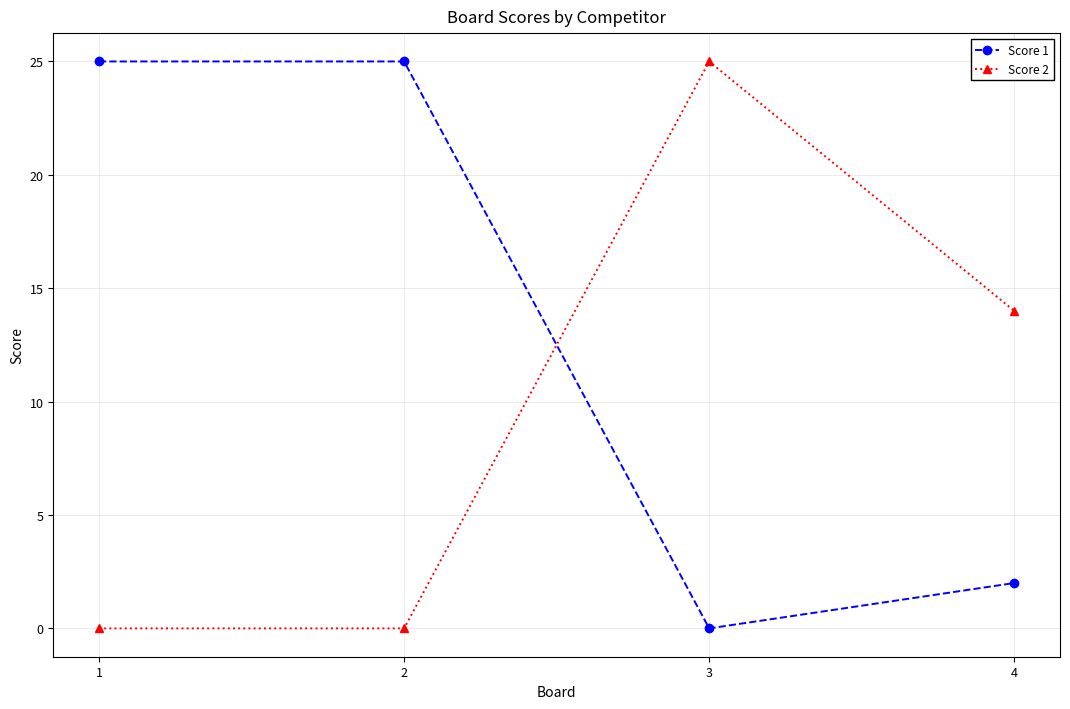

Which category has the lowest value in the Score 1 series?

3